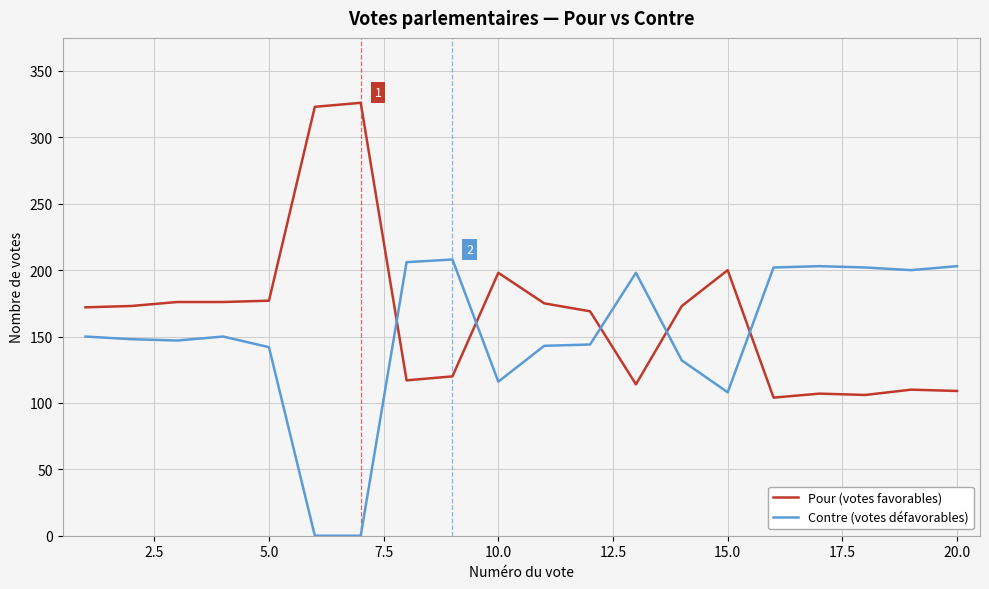

True or false: Contre (votes défavorables) and Pour (votes favorables) cross at least once.

True